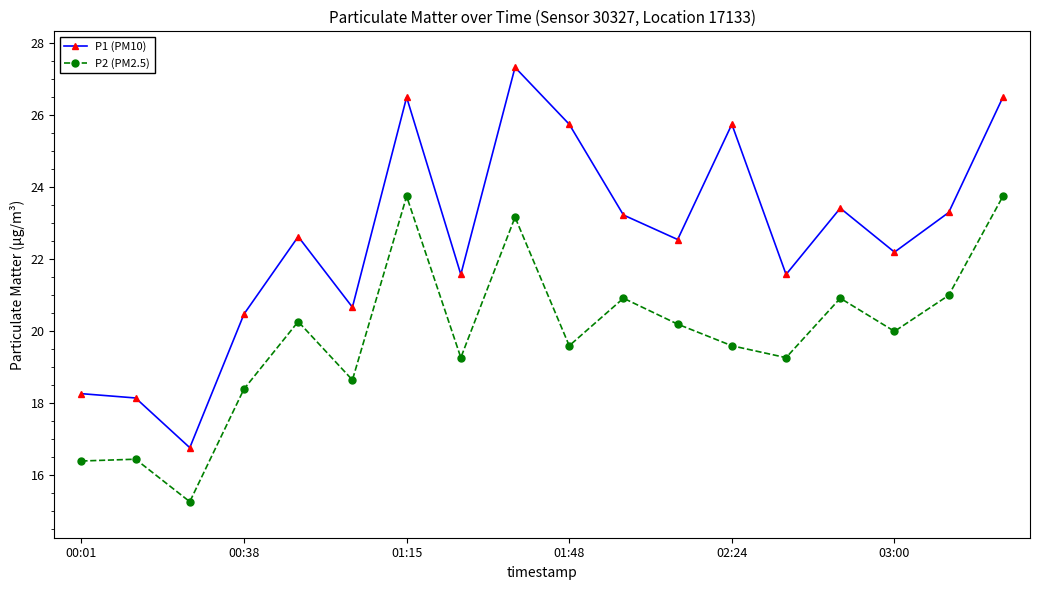

Rank the series by their average value, from lowest to highest.

P2 (PM2.5), P1 (PM10)